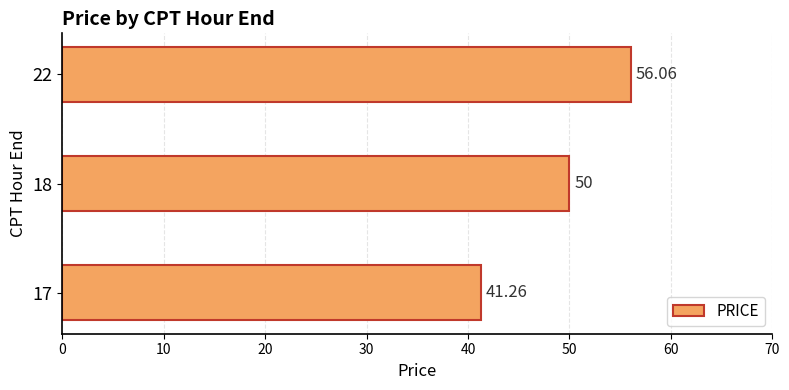

How many data points are less than 50?

1